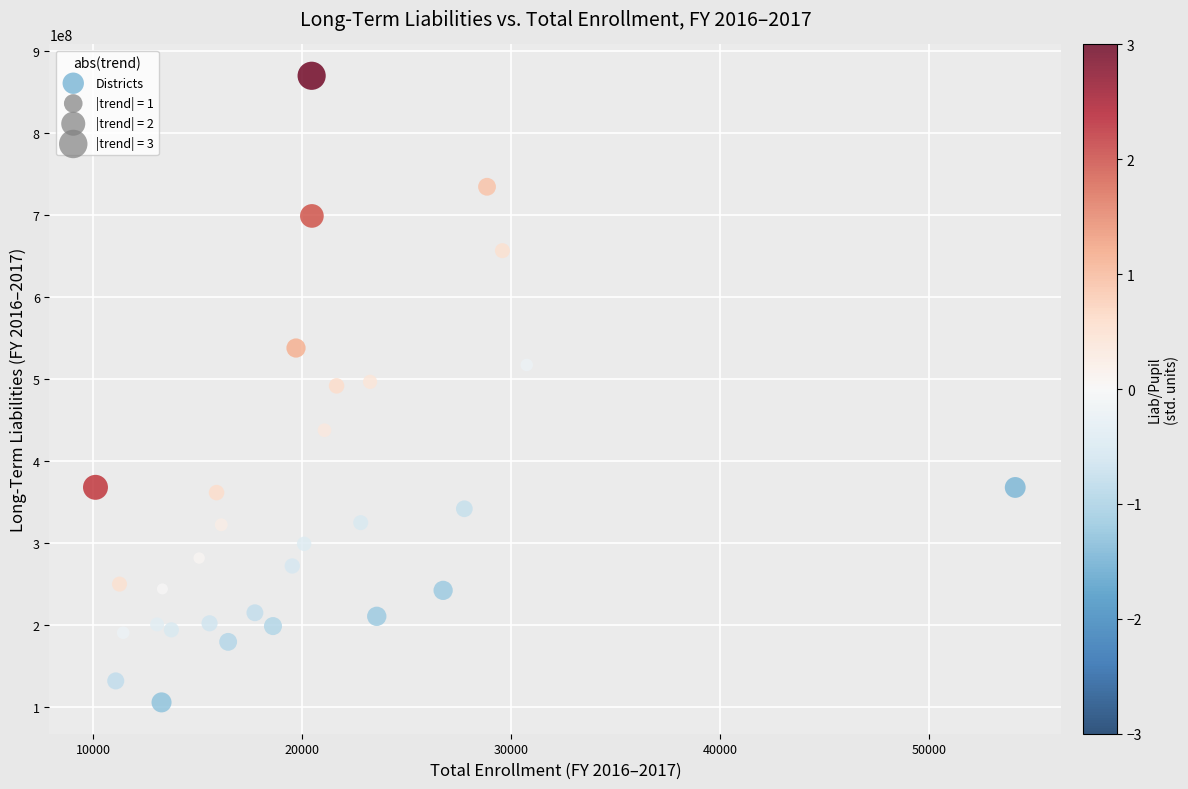

What is the range of Y values (max minus min)?

763792976.5